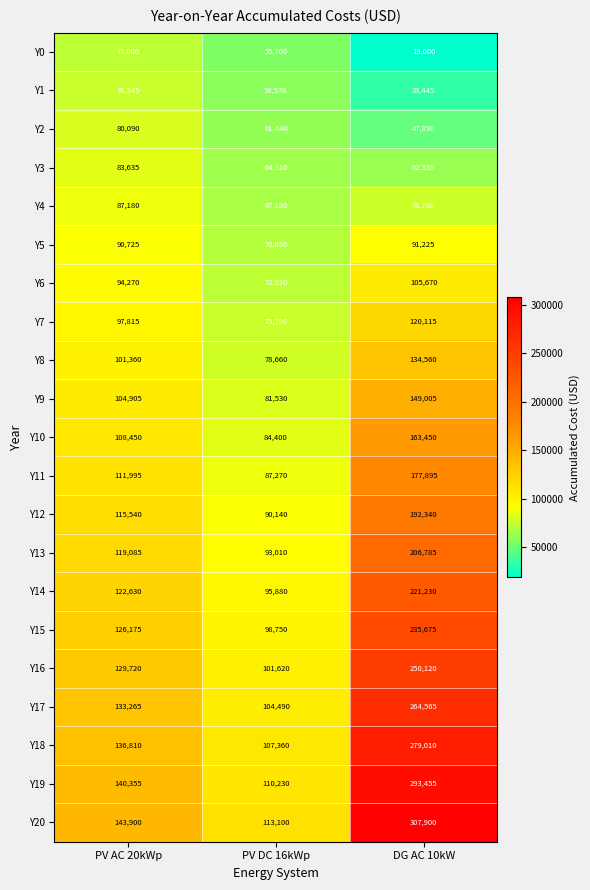

What is the sum of the Y8 values at PV DC 16kWp and DG AC 10kW?

213220